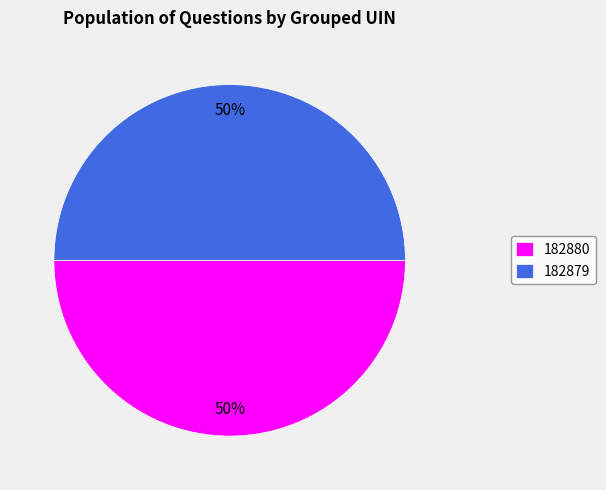

What percentage is the 182879 slice, to the nearest percent?

50%